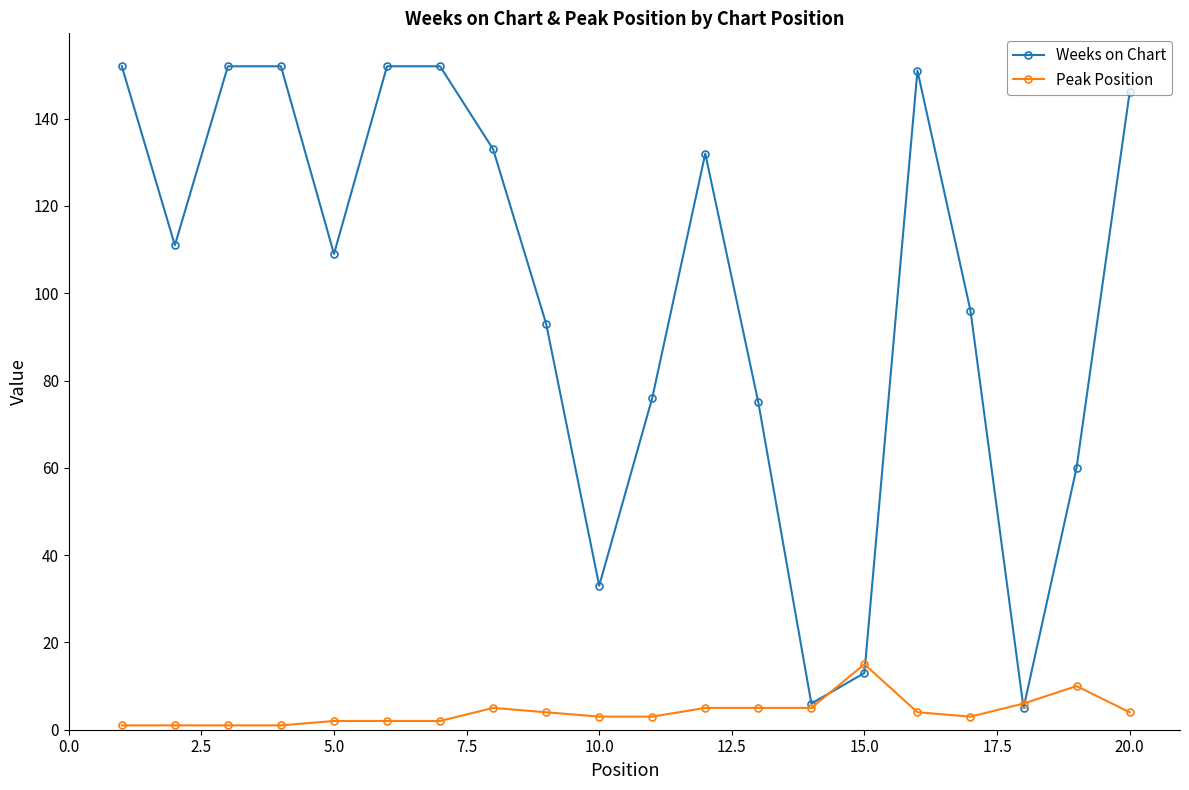

How many data points does each series have?

20